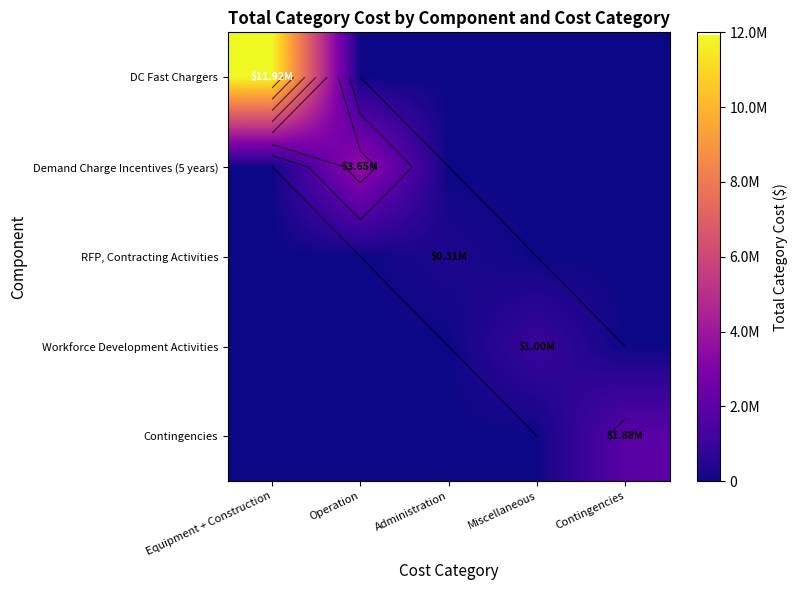

The value of Workforce Development Activities at Miscellaneous is 208314. True or false?

False